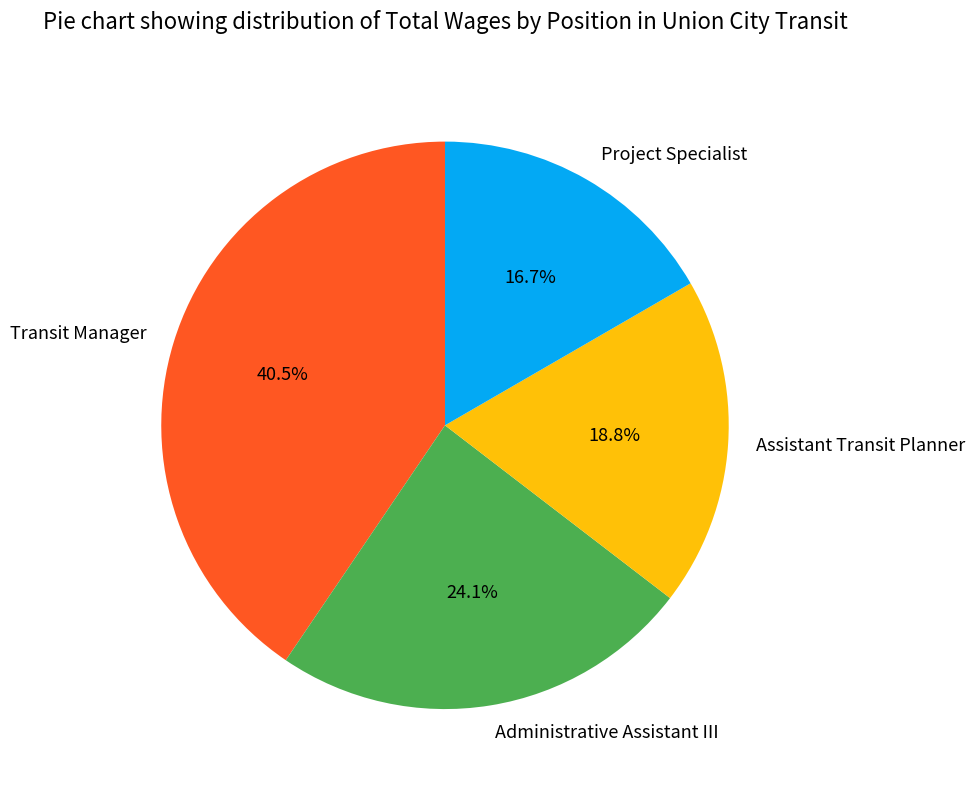

Does Administrative Assistant III represent more than half of the total?

No